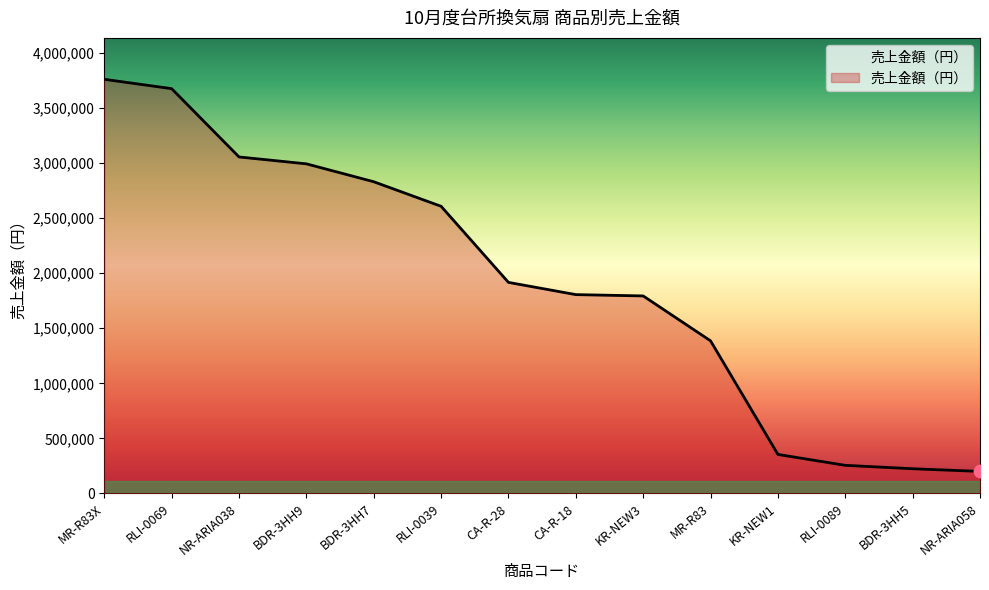

Approximately how many times larger is the value at BDR-3HH7 compared to NR-ARIA038?

0.9